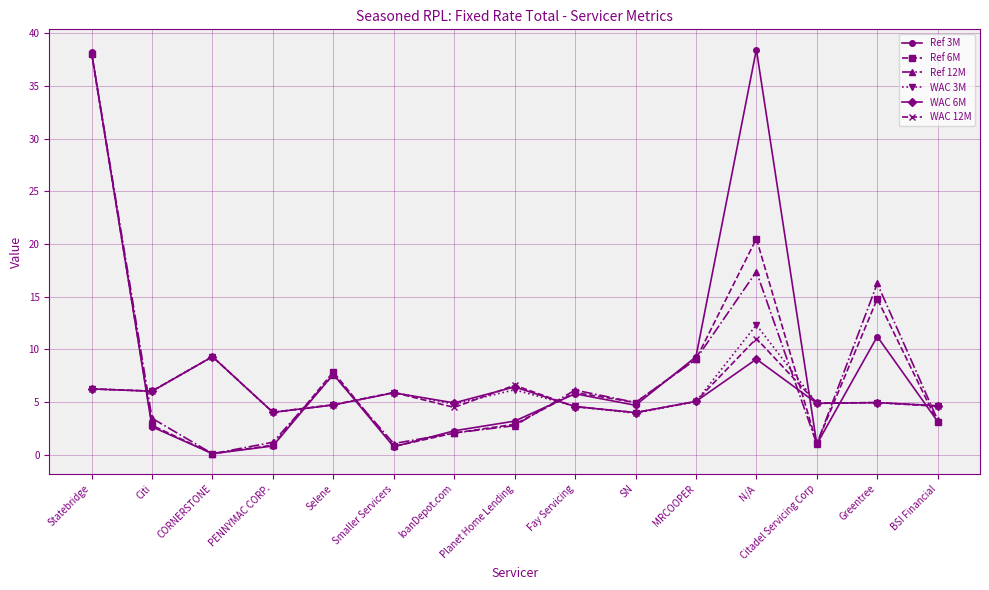

What is the sum of all WAC 12M values?

86.3